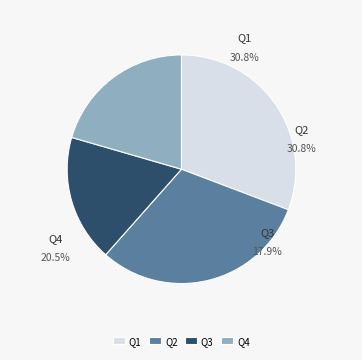

Does Q2 represent more than half of the total?

No